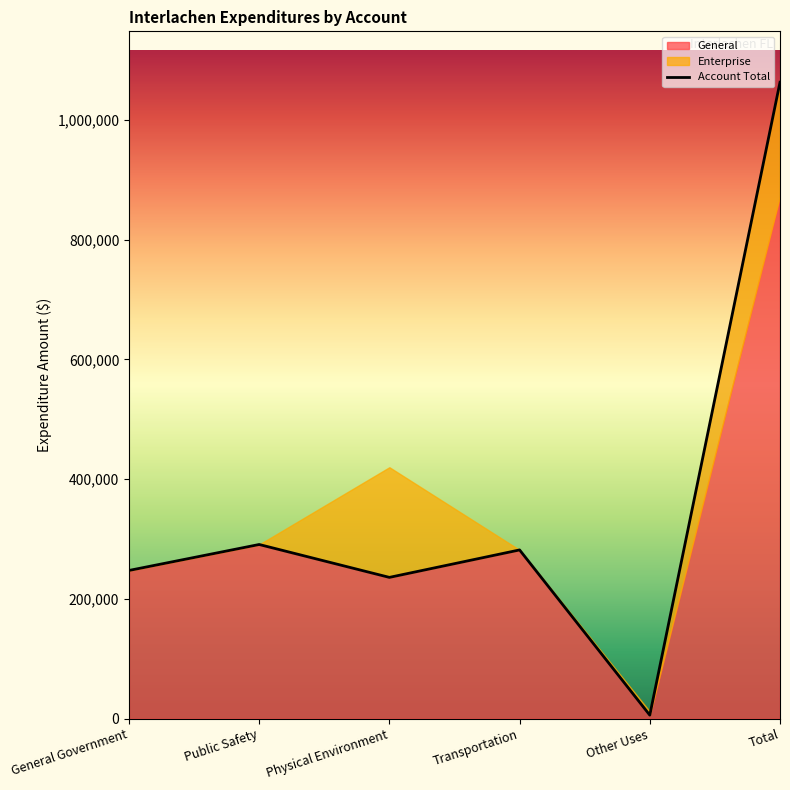

Which has a higher value, General Government or Physical Environment?

General Government